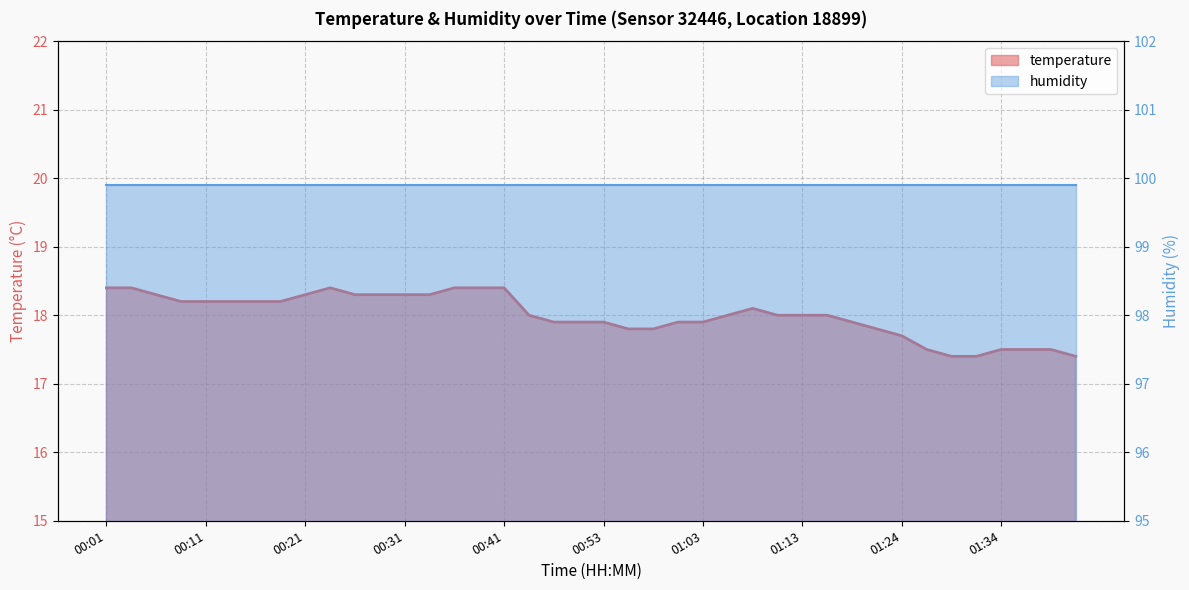

List the labels in order of value, smallest first.

01:29, 01:31, 01:41, 01:26, 01:34, 01:36, 01:39, 01:24, 00:56, 00:58, 01:21, 00:48, 00:51, 00:53, 01:01, 01:03, 01:18, 00:46, 01:06, 01:11, 01:13, 01:16, 01:08, 00:09, 00:11, 00:14, 00:16, 00:19, 00:06, 00:21, 00:26, 00:28, 00:31, 00:33, 00:01, 00:04, 00:24, 00:36, 00:38, 00:41